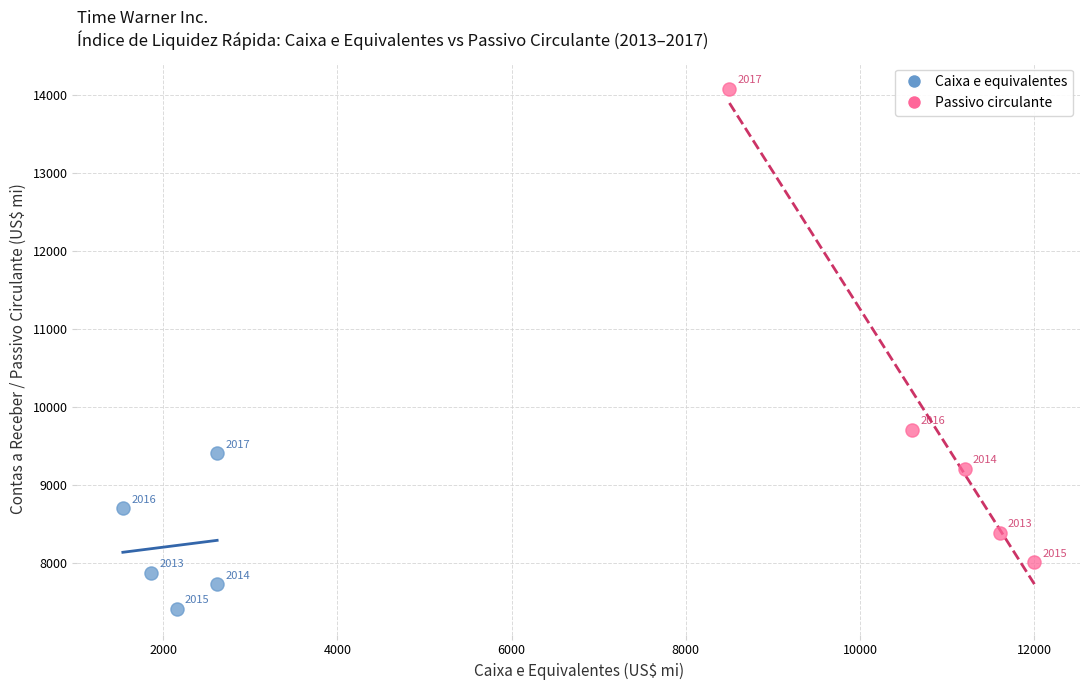

Which series reaches the maximum Y coordinate?

Passivo circulante